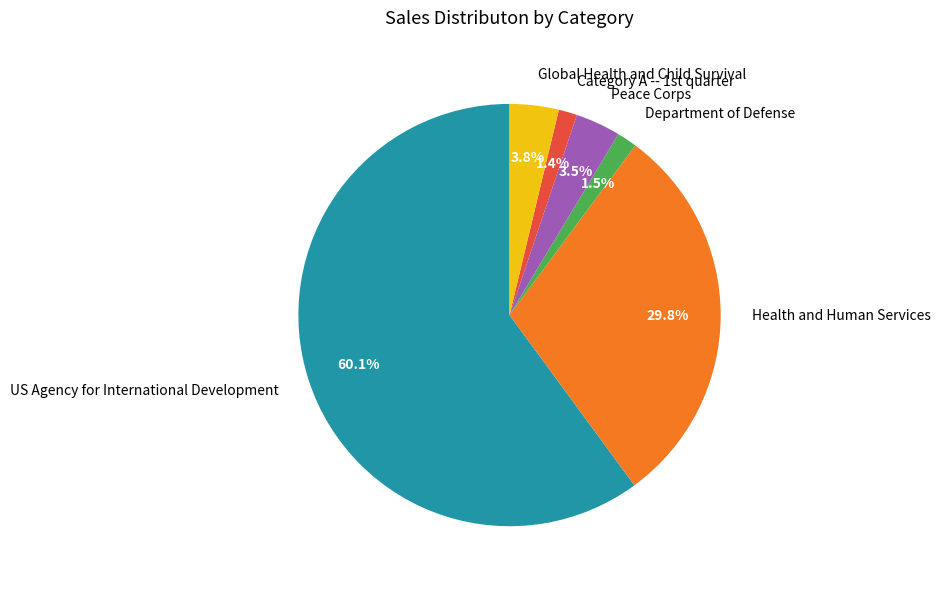

What is the largest slice in the pie chart?

US Agency for International Development